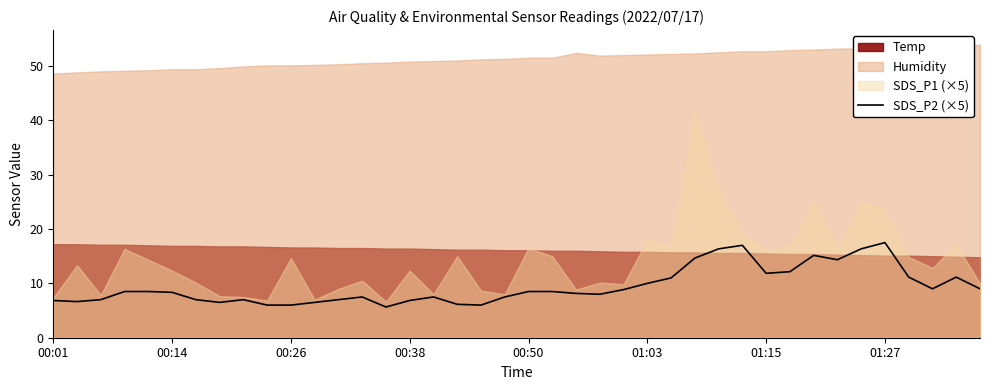

What is the maximum value for SDS_P2 (×5)?

17.5